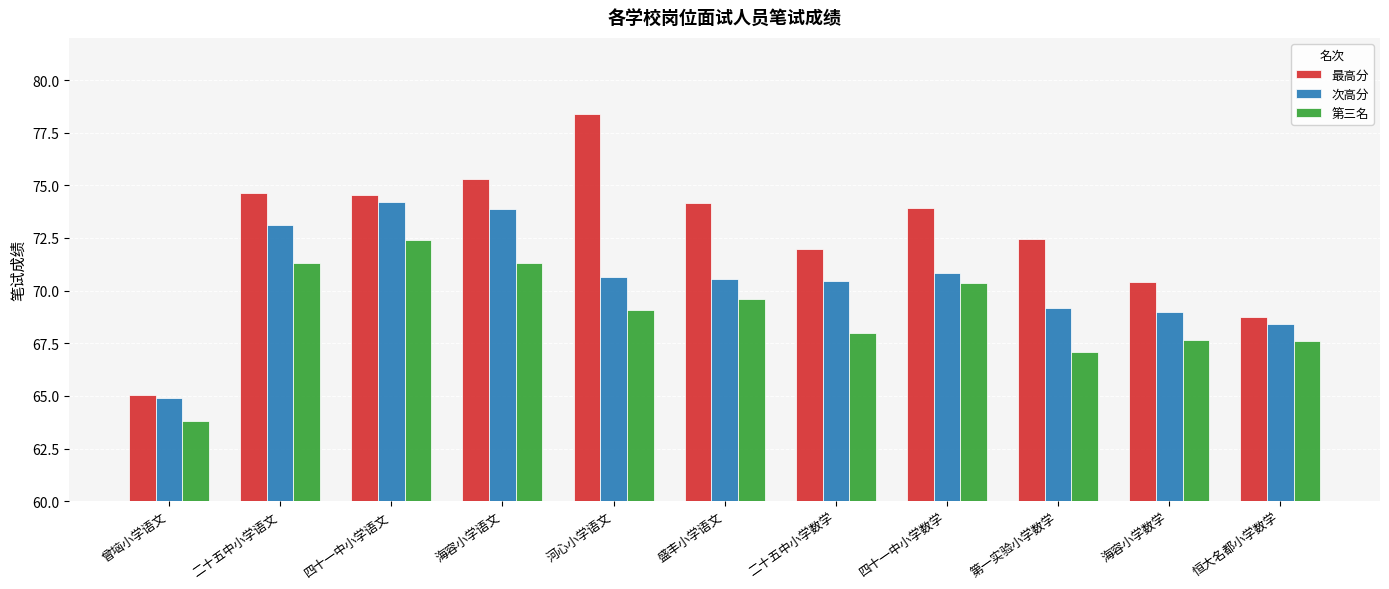

Read the 最高分 value at 河心小学语文.

78.4